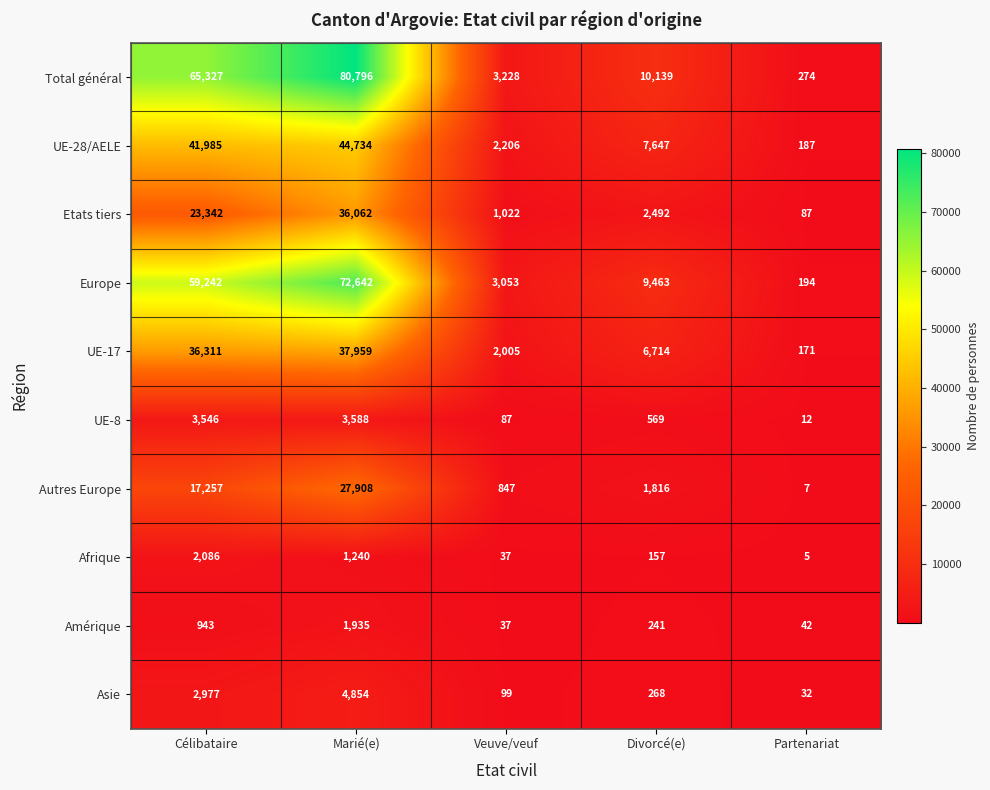

Is it true that Etats tiers equals 23342 at Célibataire?

True